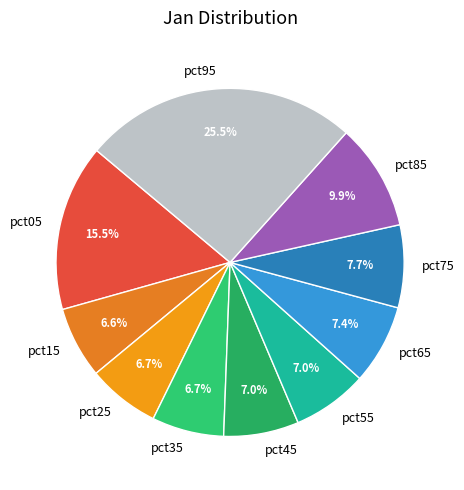

Does pct35 account for over 50% of the chart?

No